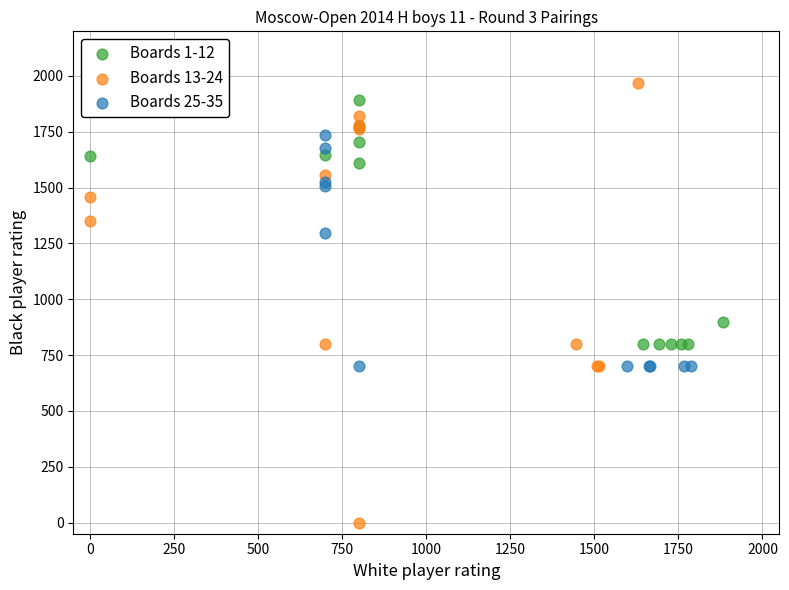

Which series has the widest spread of Y values?

Boards 13-24